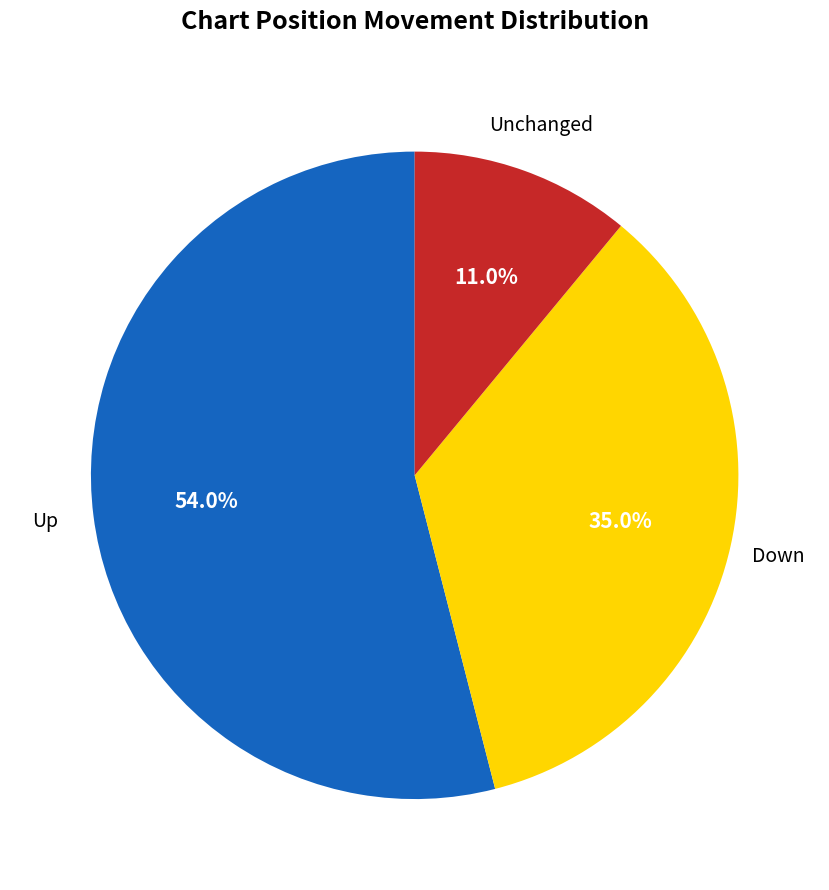

What percentage do Down and Up together represent?

89.0%